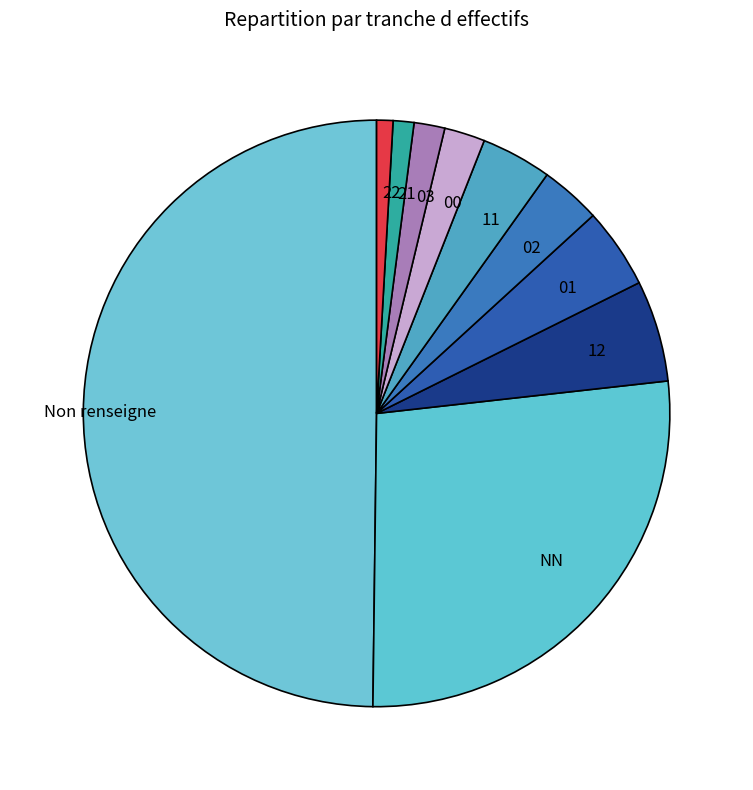

Combined, do 01 and 03 account for over 50%?

No